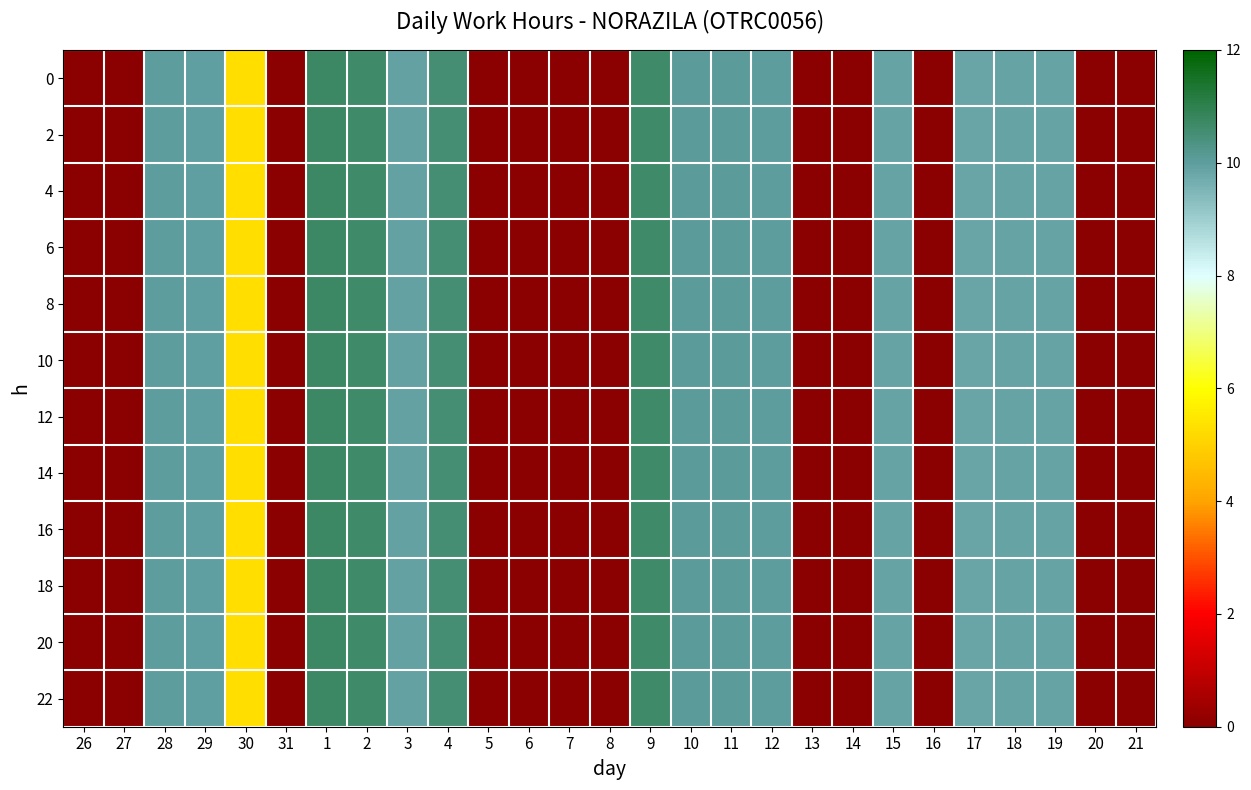

How many data points does each series have?

27